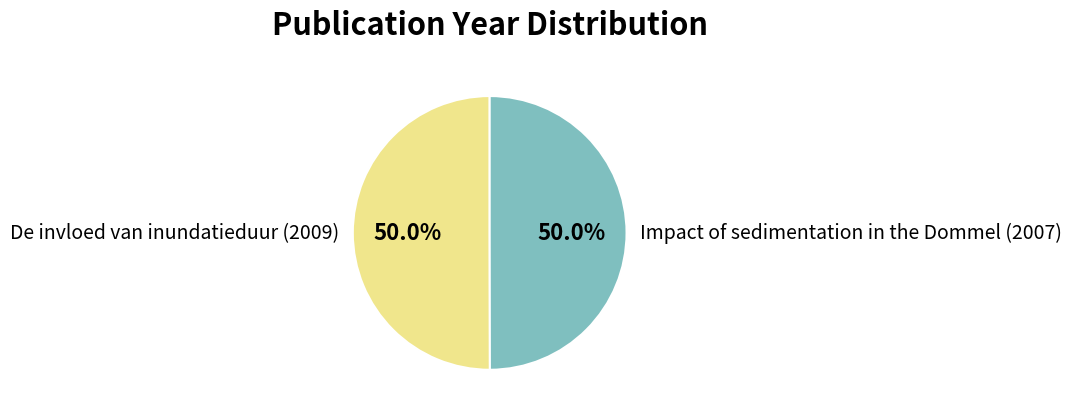

To the nearest percent, what is the average slice percentage?

50%